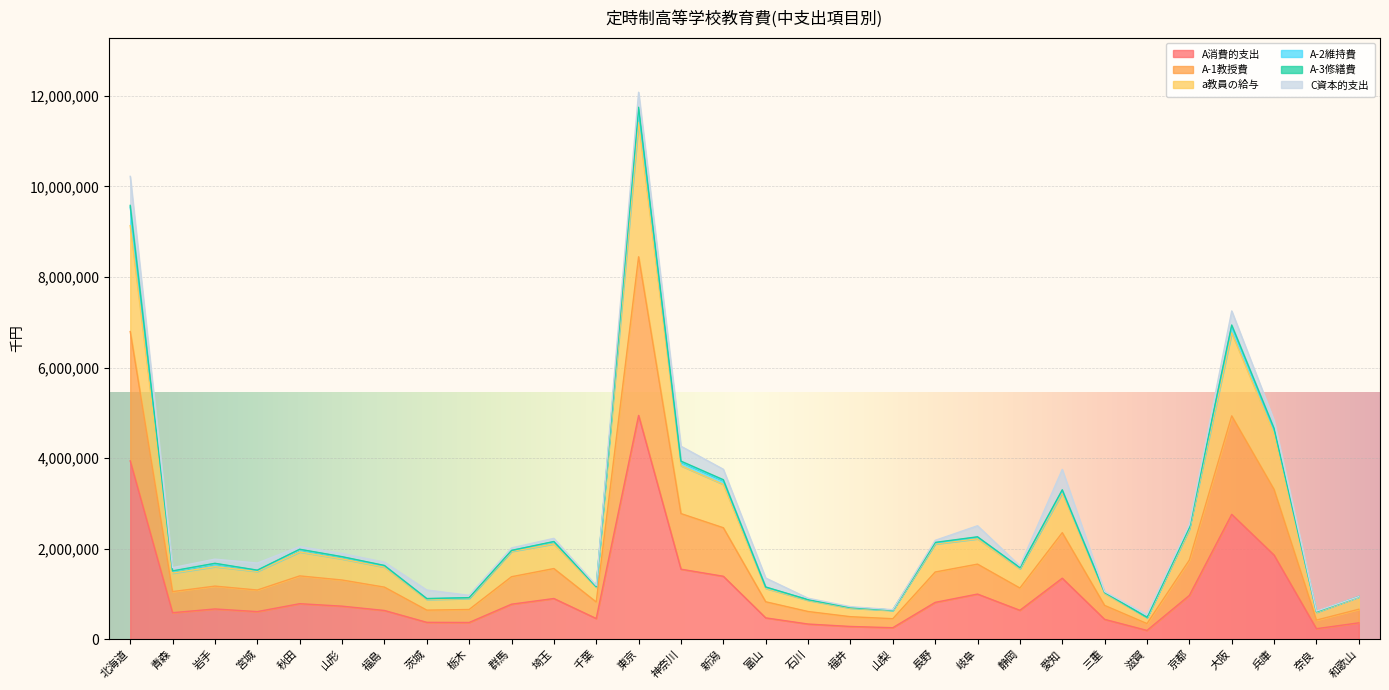

Which series has the widest spread of values?

a教員の給与